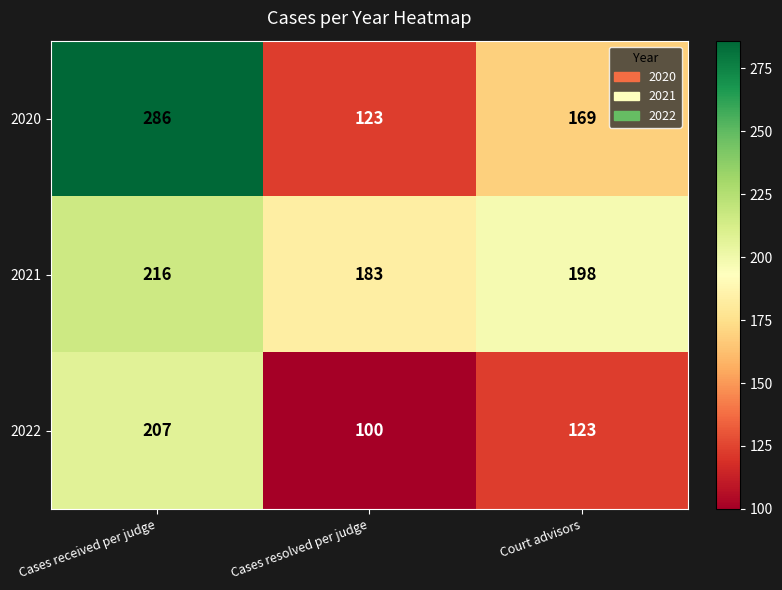

What is the smallest value displayed?

100